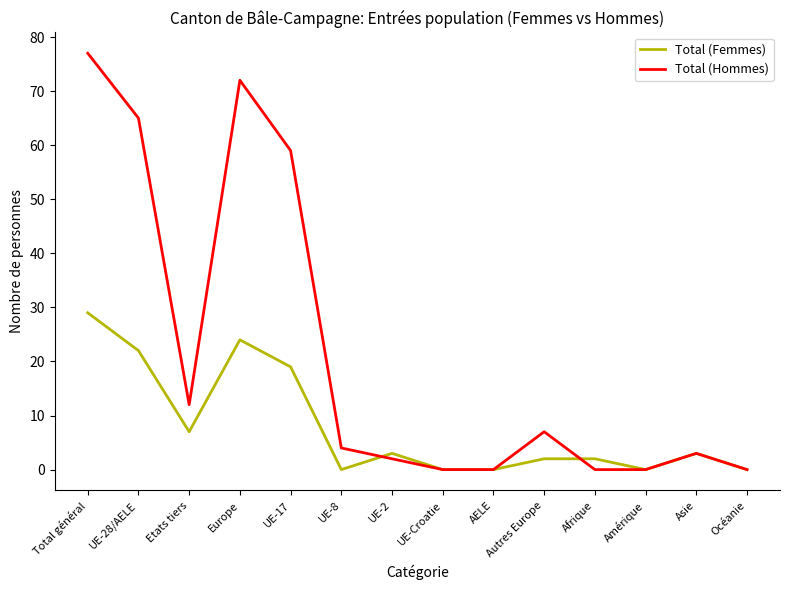

What position from the right is Autres Europe?

5